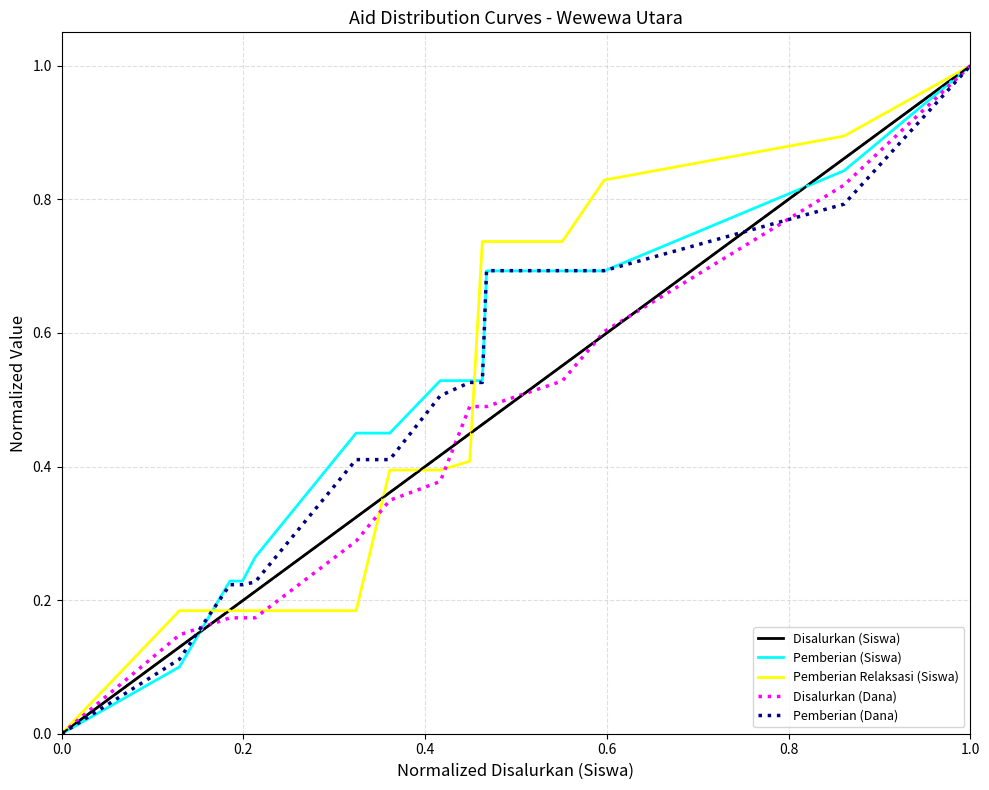

Which series has the largest total across all categories?

Pemberian (Siswa)